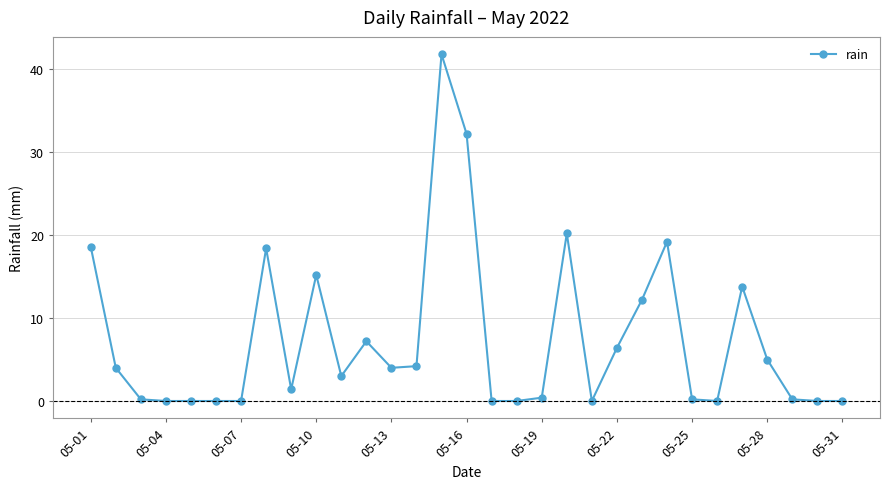

What is the maximum value shown in the chart?

41.8